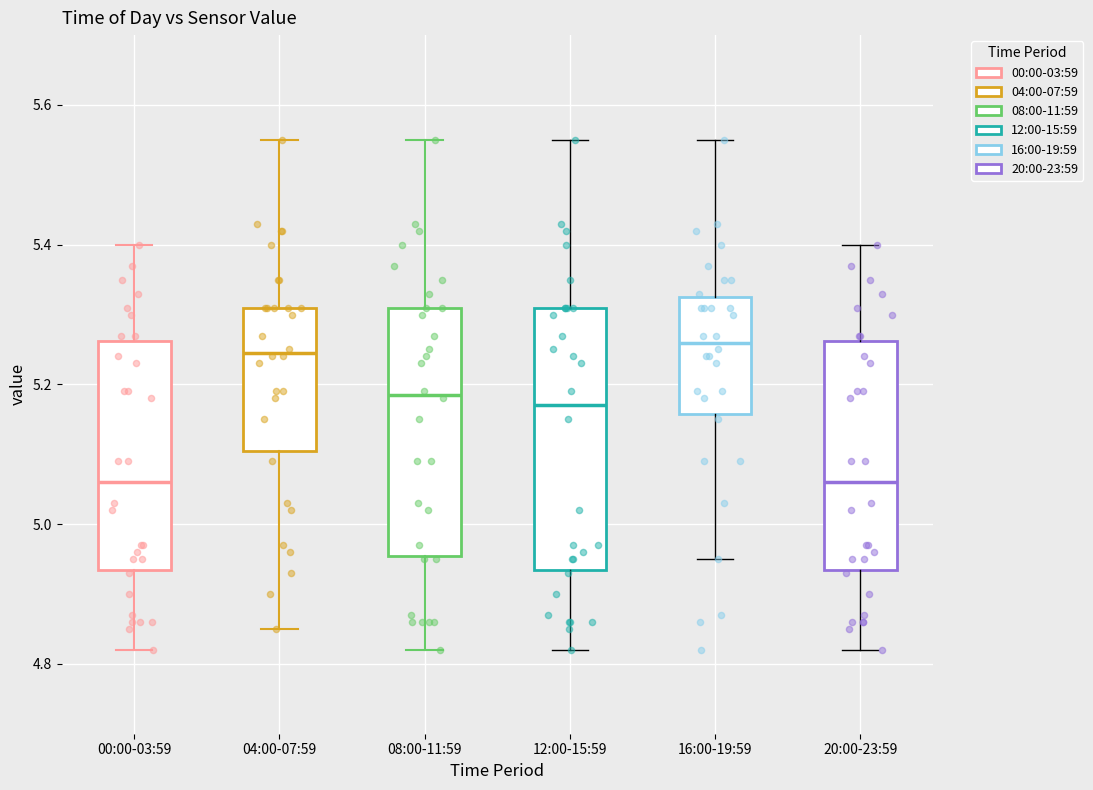

Reading left to right, transcribe this box plot: for each box, give where its median line is, the range the box spans, and where its two whiskers end, as read against the y-axis. The values are not printed on the chart, so give them approximately, as read against the axis.

00:00-03:59: median 5.06, box 4.94 to 5.26, whiskers 4.82 to 5.40
04:00-07:59: median 5.24, box 5.10 to 5.32, whiskers 4.86 to 5.56
08:00-11:59: median 5.18, box 4.96 to 5.32, whiskers 4.82 to 5.56
12:00-15:59: median 5.18, box 4.94 to 5.32, whiskers 4.82 to 5.56
16:00-19:59: median 5.26, box 5.16 to 5.32, whiskers 4.96 to 5.56
20:00-23:59: median 5.06, box 4.94 to 5.26, whiskers 4.82 to 5.40